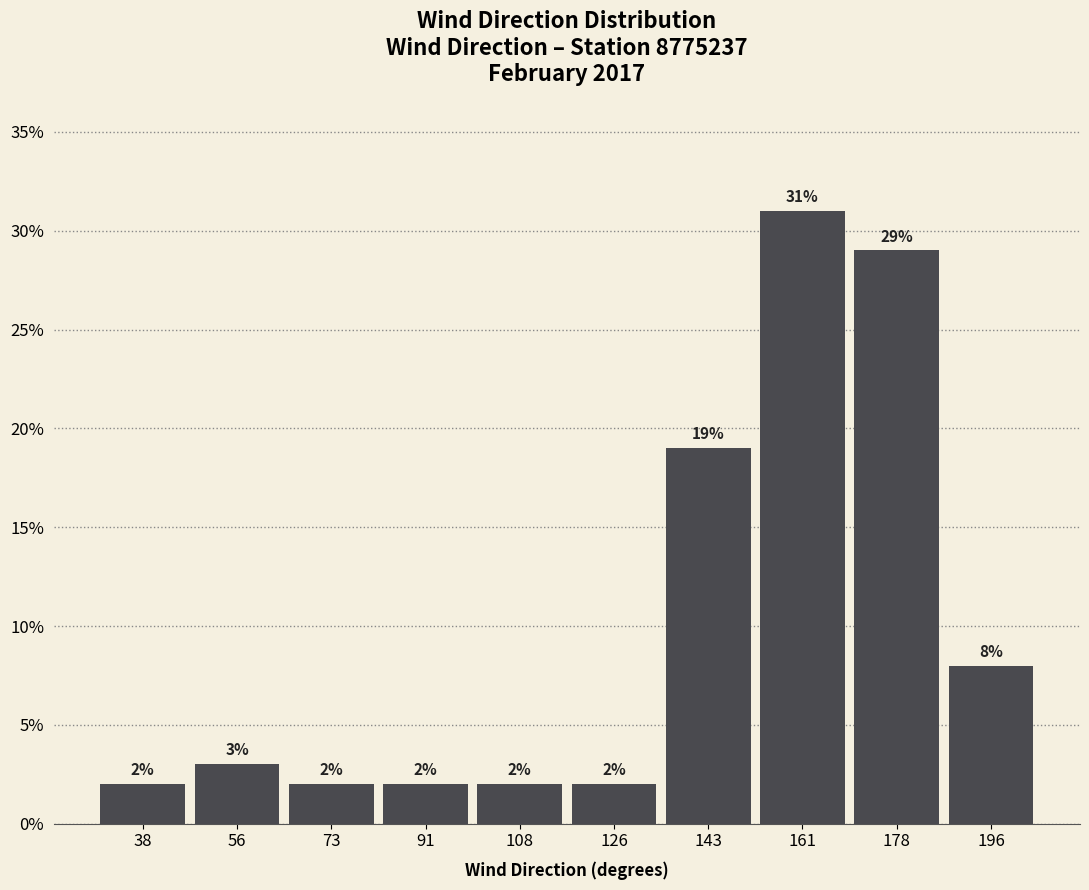

Reading left to right, transcribe this chart: for each bar, give the range it covers on the x-axis and its height. The bar edges are not printed on the chart, so give them approximately, as read against the axis.

30.0 to 47.5: 2
47.5 to 65.0: 3
65.0 to 82.5: 2
82.5 to 100.0: 2
100.0 to 117.5: 2
117.5 to 135.0: 2
135.0 to 152.5: 19
152.5 to 170.0: 31
170.0 to 187.5: 29
187.5 to 205.0: 8